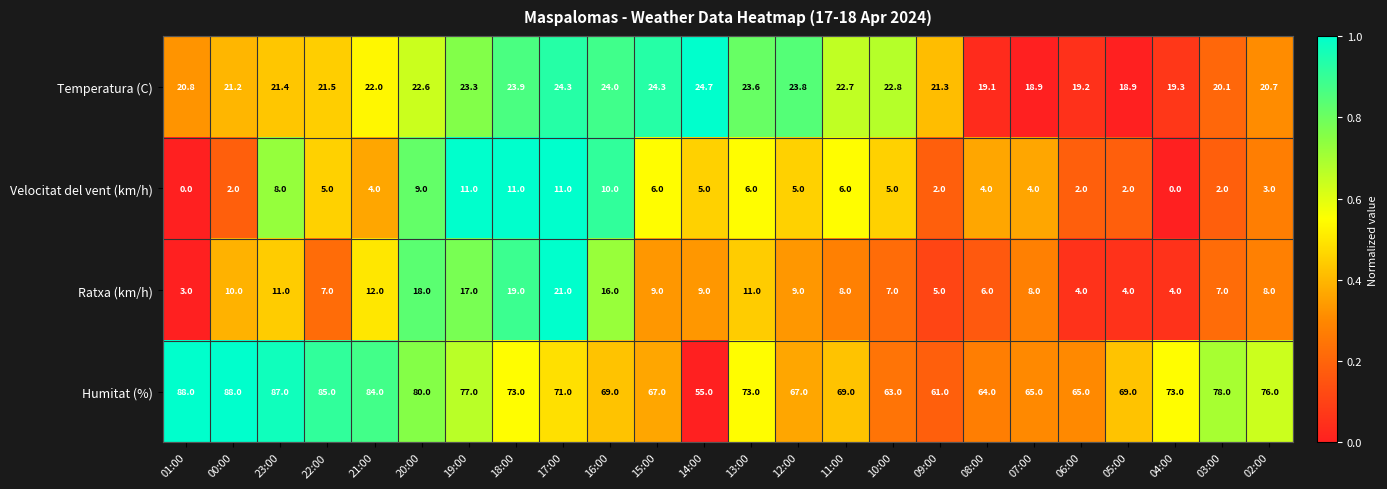

How many values in the Velocitat del vent (km/h) series are below 5?

11